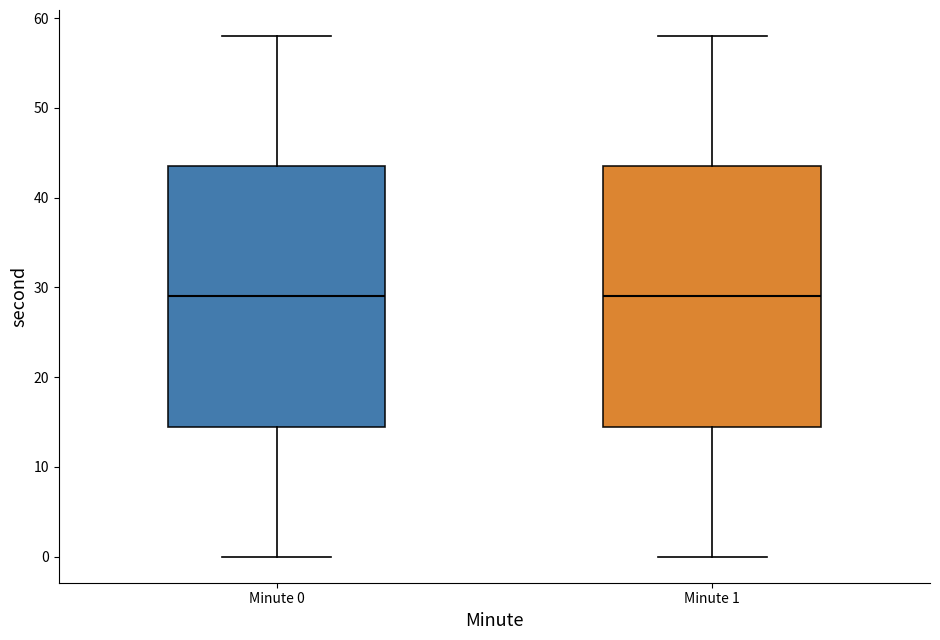

Reading left to right, read every box against the y-axis: the position of its median line, the range the box covers, and the ends of its whiskers. The values are not printed on the chart, so give them approximately, as read against the axis.

Minute 0: median 29, box 15 to 44, whiskers 0 to 58
Minute 1: median 29, box 15 to 44, whiskers 0 to 58